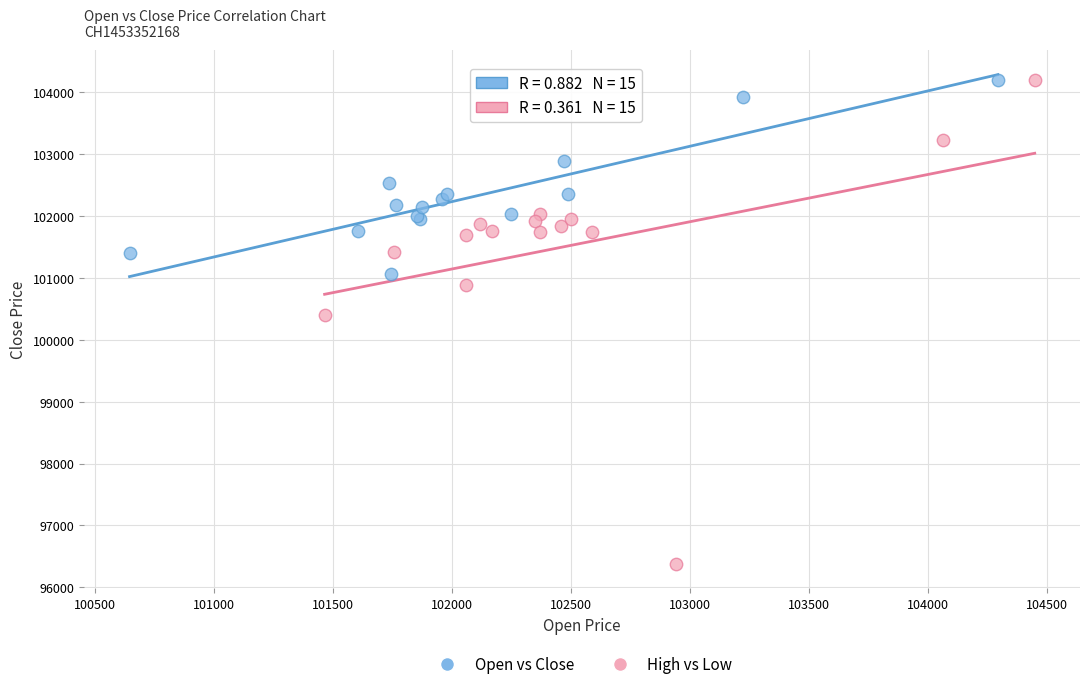

What are all the series names shown in the legend?

Open vs Close, High vs Low